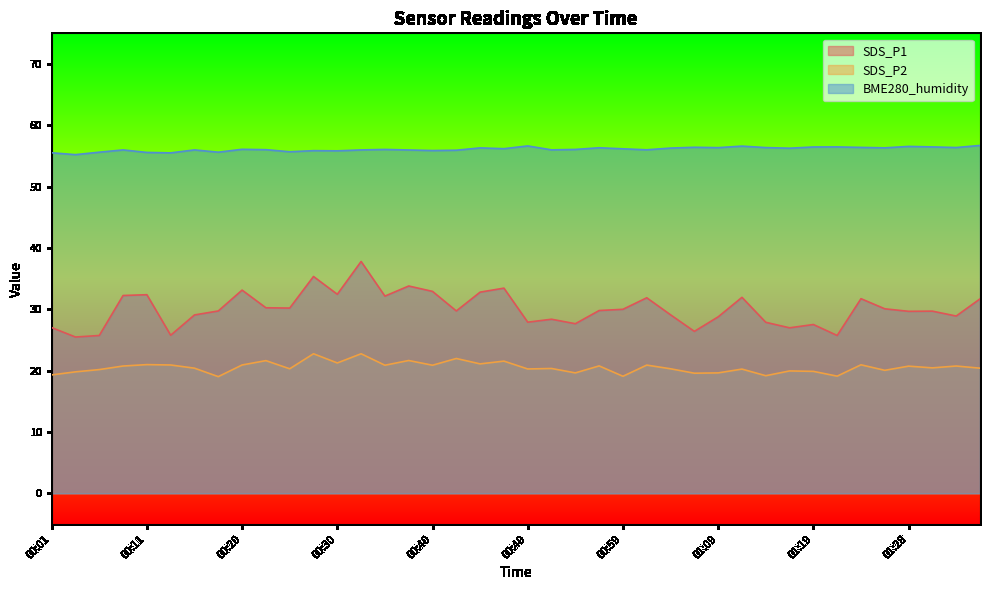

How many interior local peaks does the SDS_P2 series have?

15